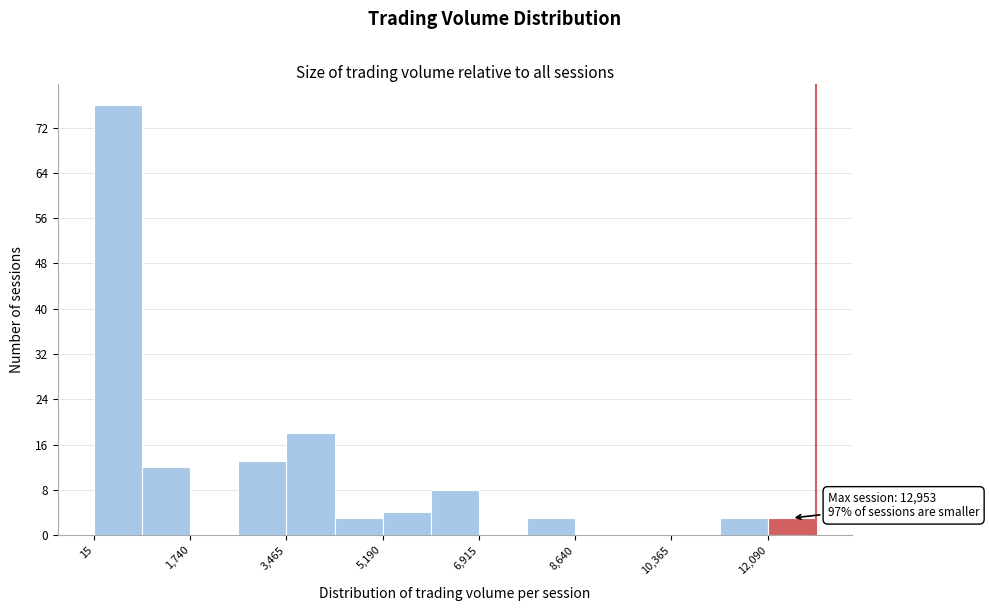

Over which range of the x-axis is the bar tallest?

0 to 800